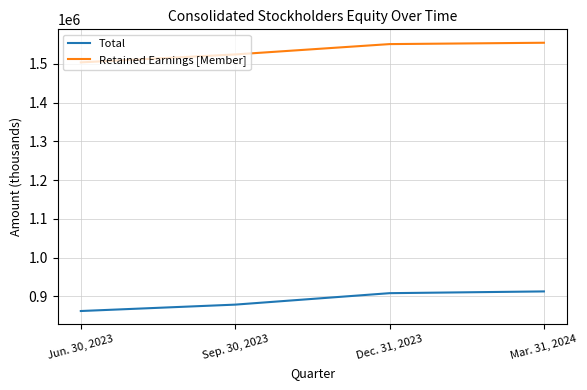

True or false: Total and Retained Earnings [Member] cross at least once.

False